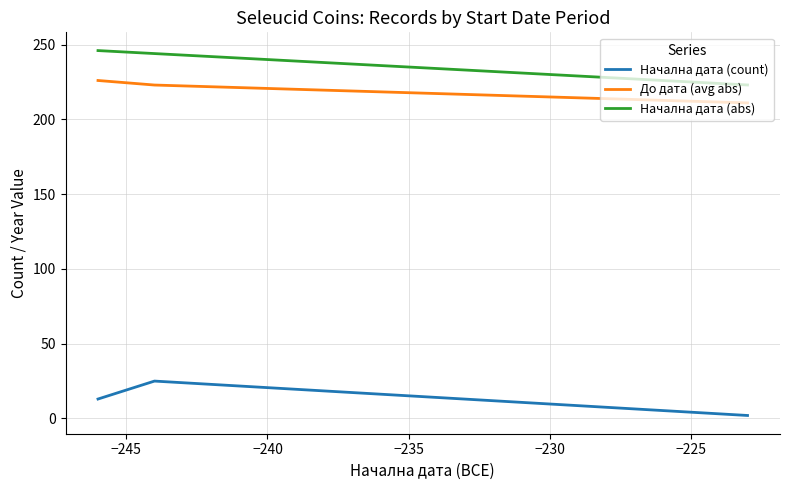

What is the difference between the second highest and minimum values in the До дата (avg abs) series?

12.0